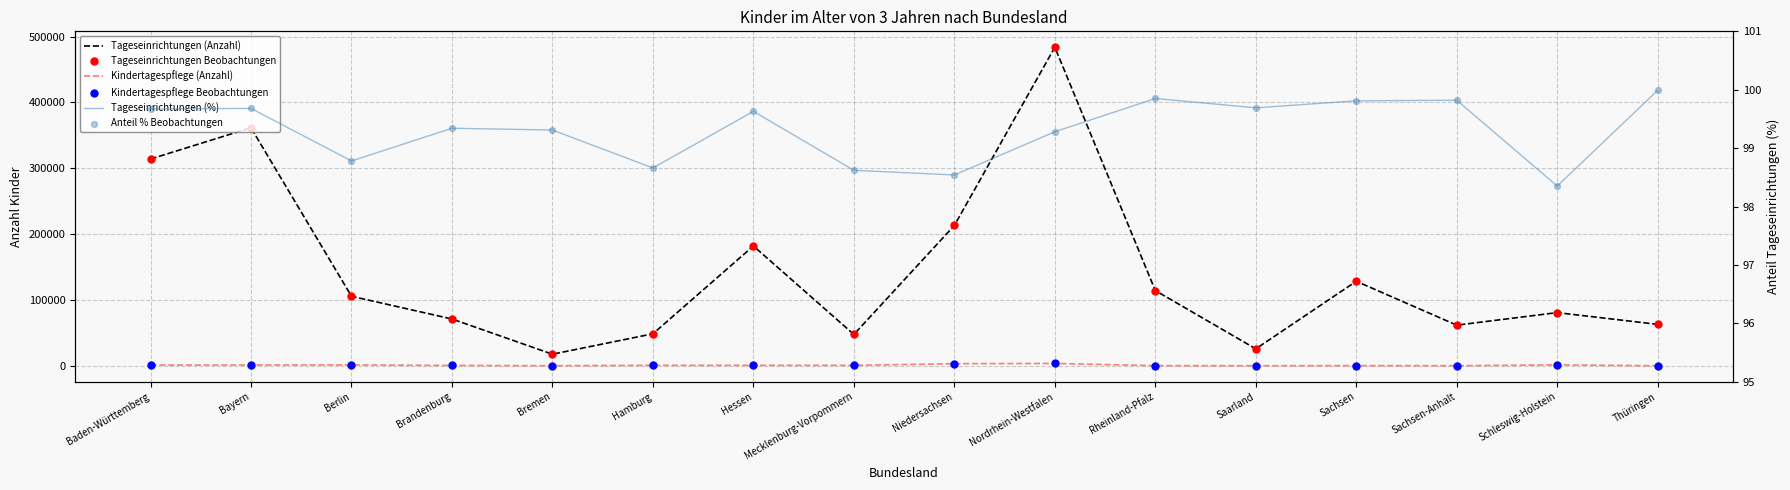

At how many categories does at least one series exceed 408668?

1